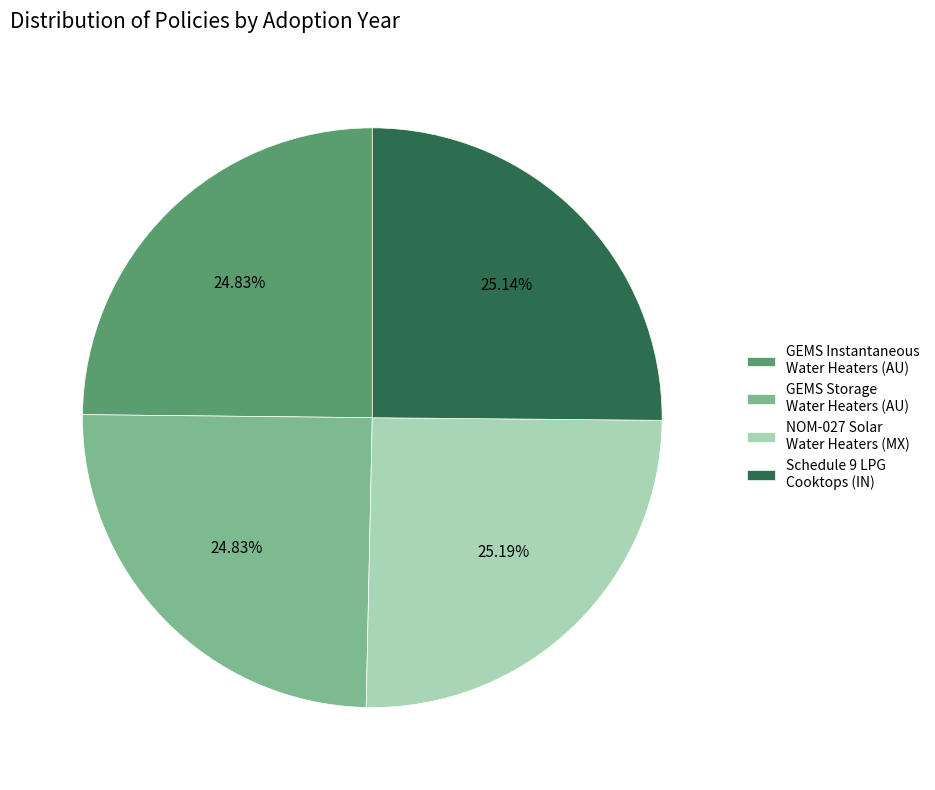

Combined, do Schedule 9 LPG Cooktops (IN) and GEMS Instantaneous Water Heaters (AU) account for over 50%?

No